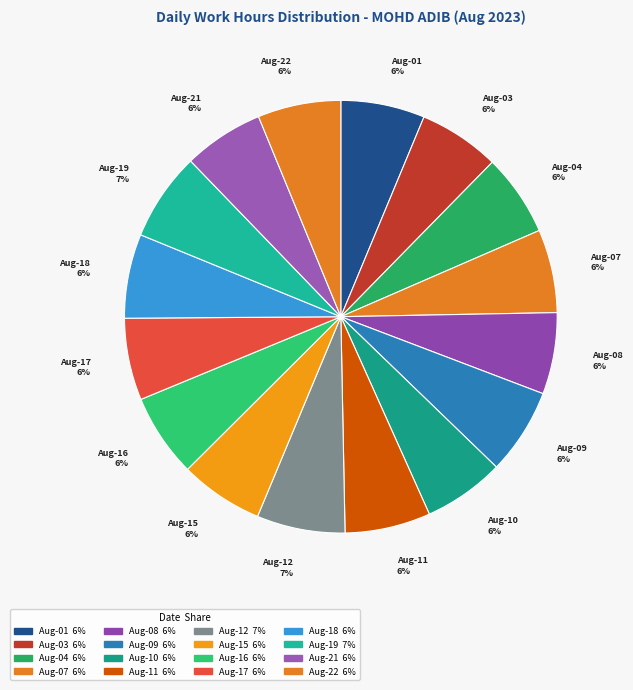

How many slices are in this pie chart?

16